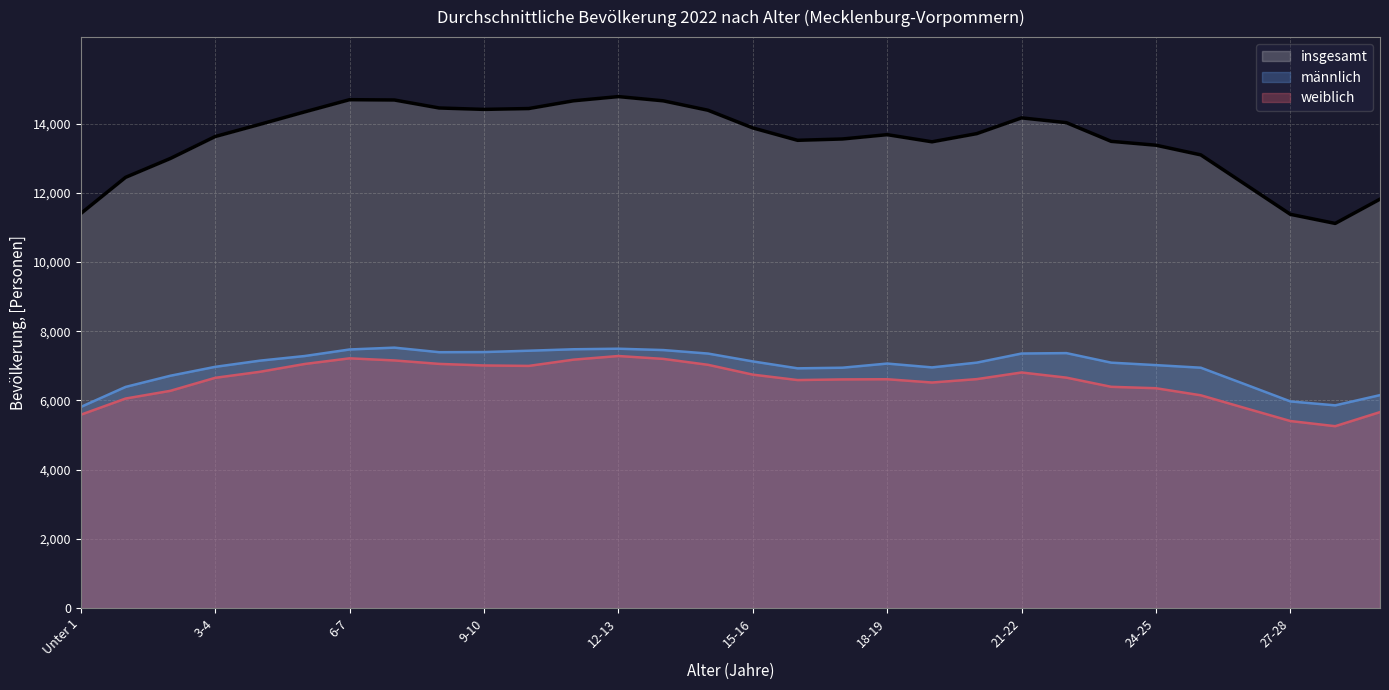

Which series has the largest total across all categories?

insgesamt